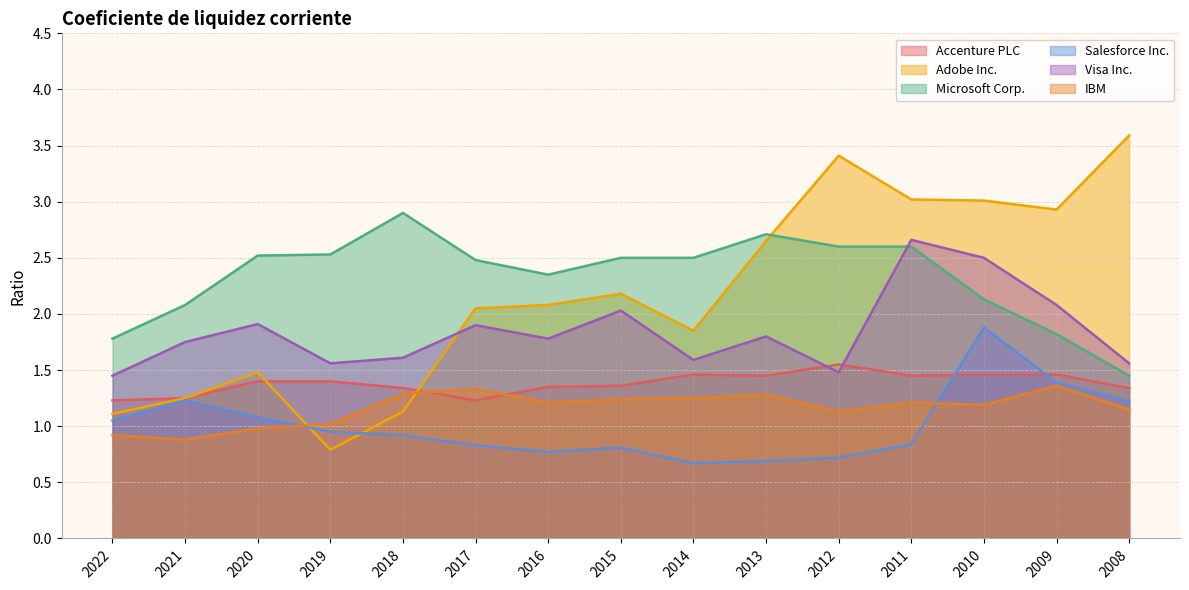

Is it true that Adobe Inc. equals 1.7 at 2018?

False